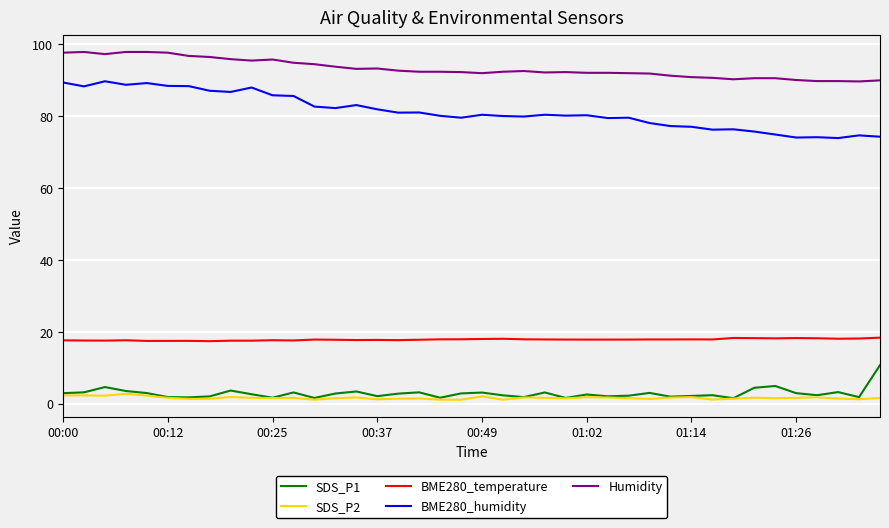

Which series has the largest total across all categories?

Humidity